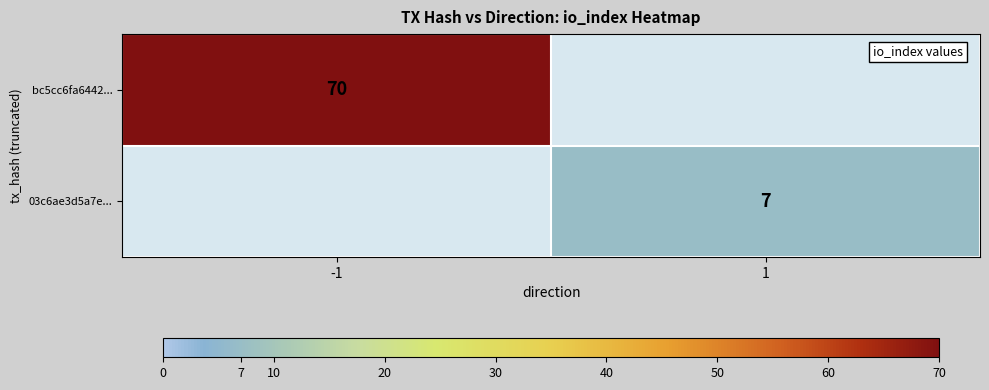

The value of 03c6ae3d5a7e... at 1 is 10. True or false?

False